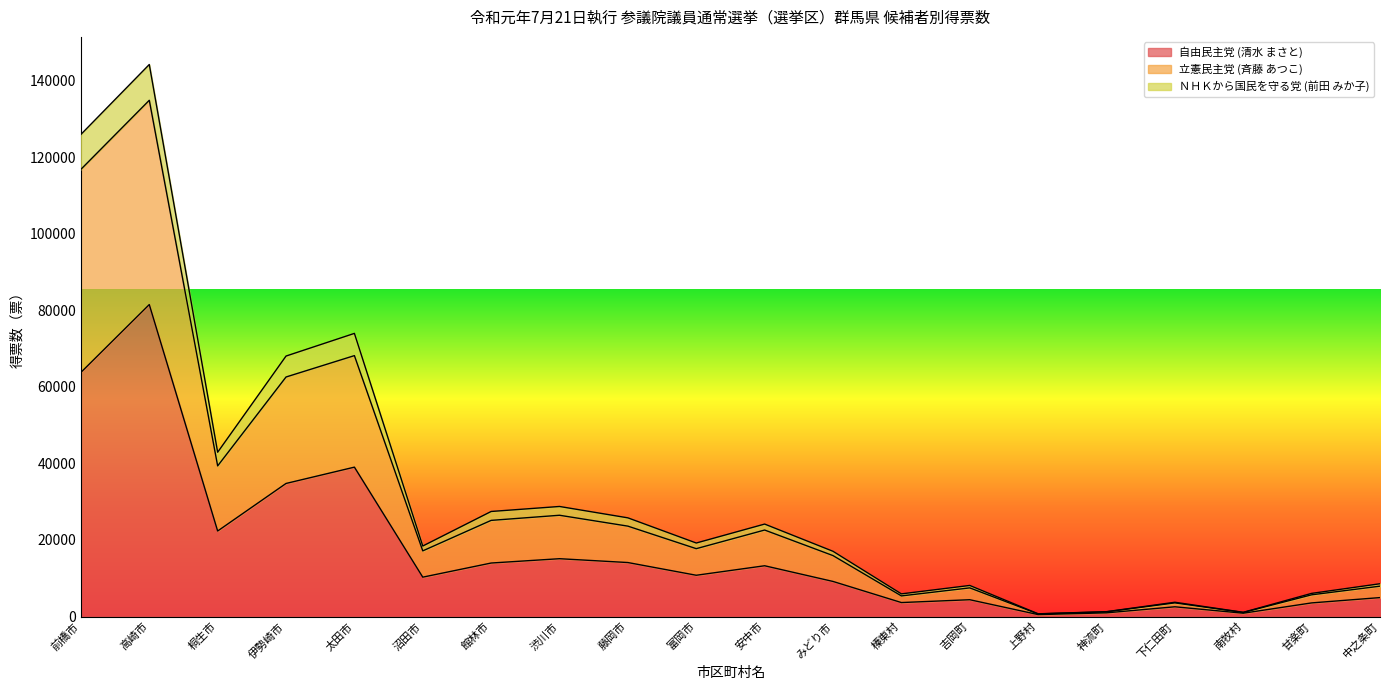

How many categories are shown in the chart?

20